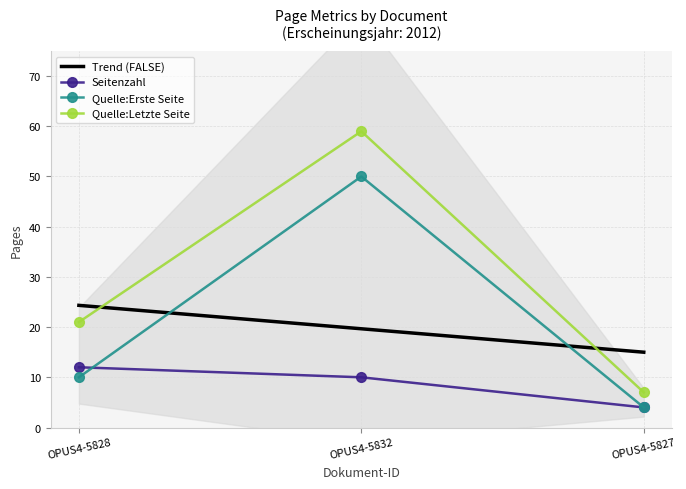

Reading left to right, what are all the values shown in this chart?

Seitenzahl: 12	10	4
Quelle:Erste Seite: 10	50	4
Quelle:Letzte Seite: 21	59	7